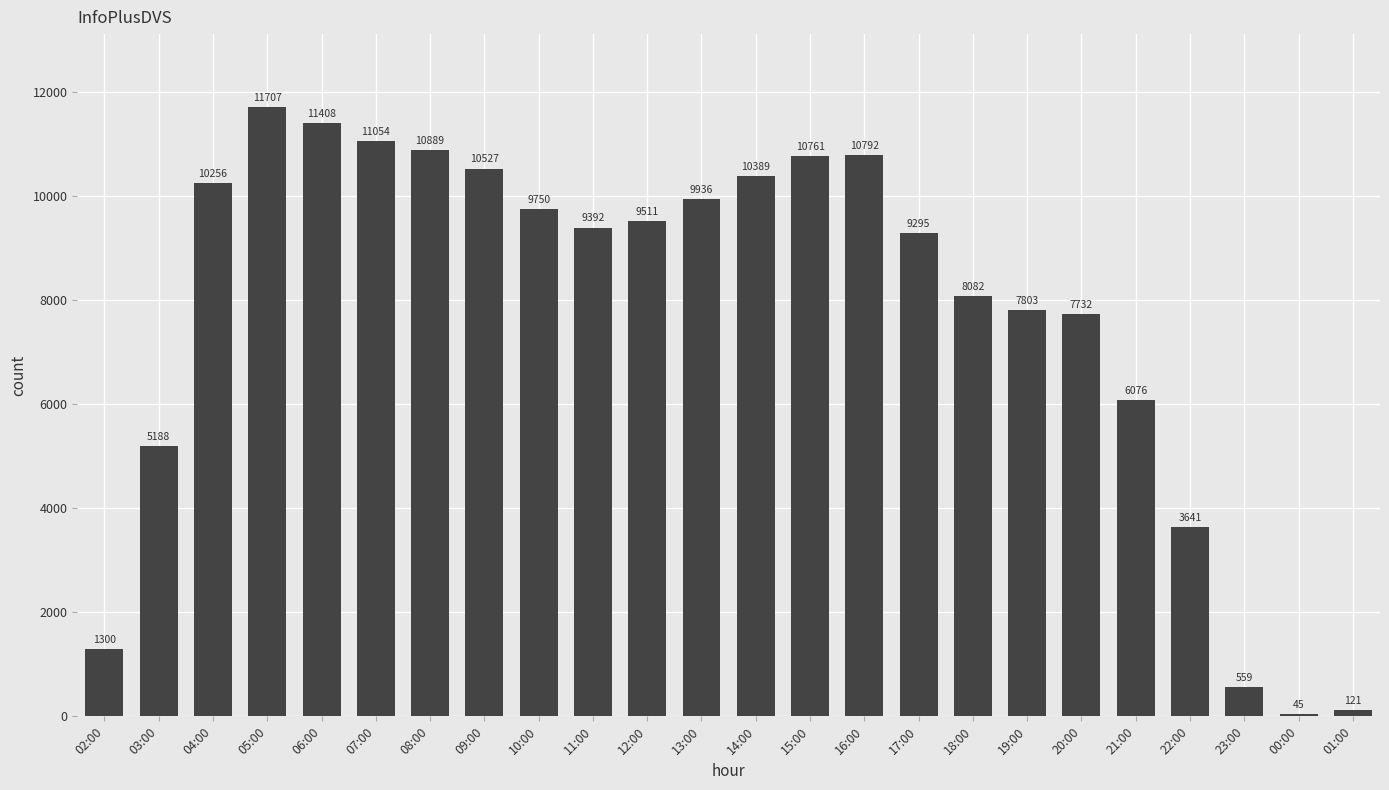

Which category has the lowest value across all series?

00:00